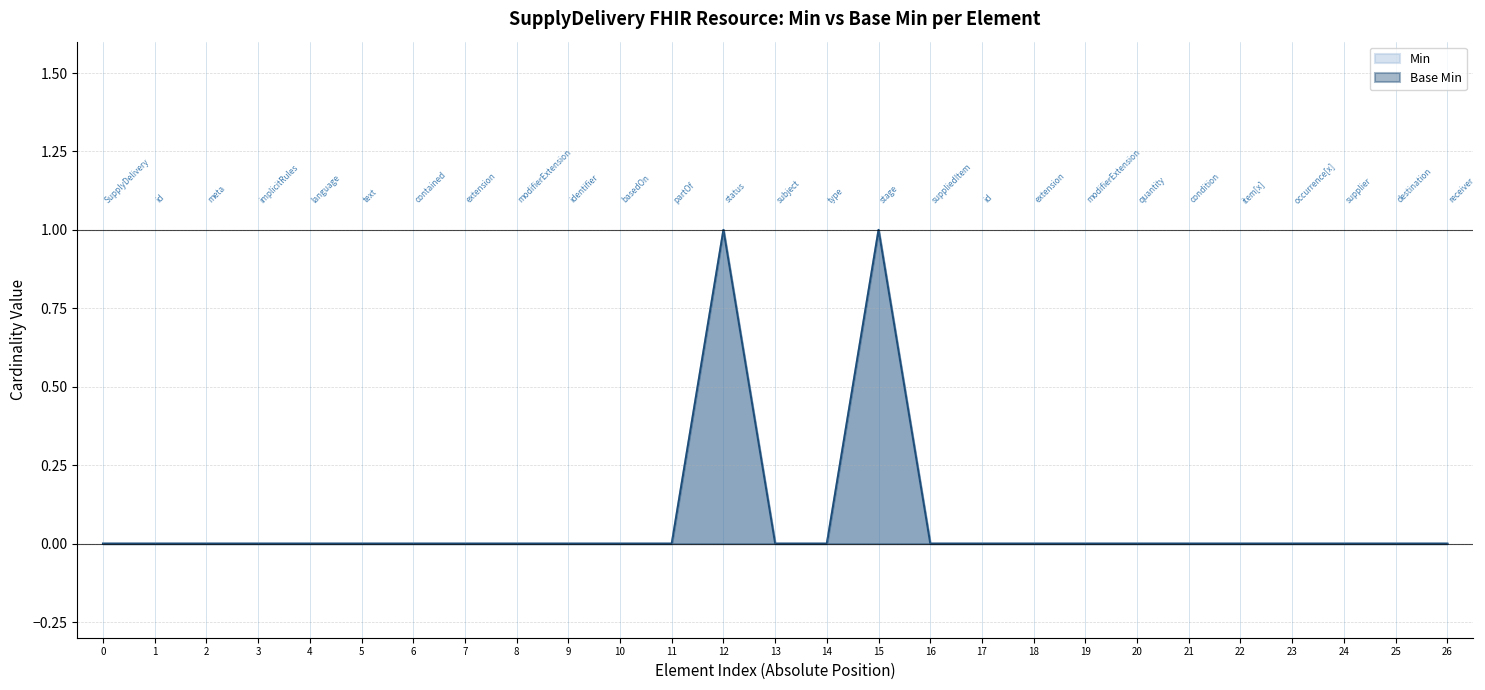

How many interior local peaks does the Base Min series have?

2